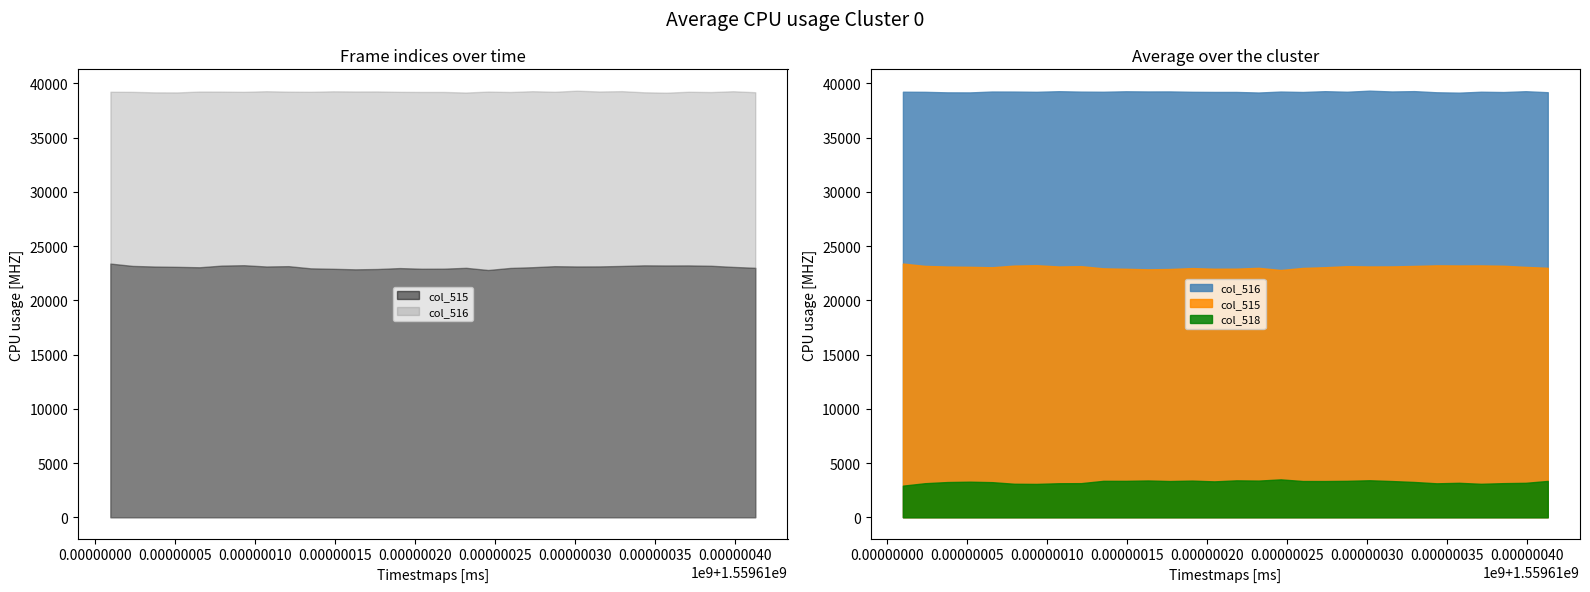

What is the value of the col_516 point at the 19th from the left?

39208